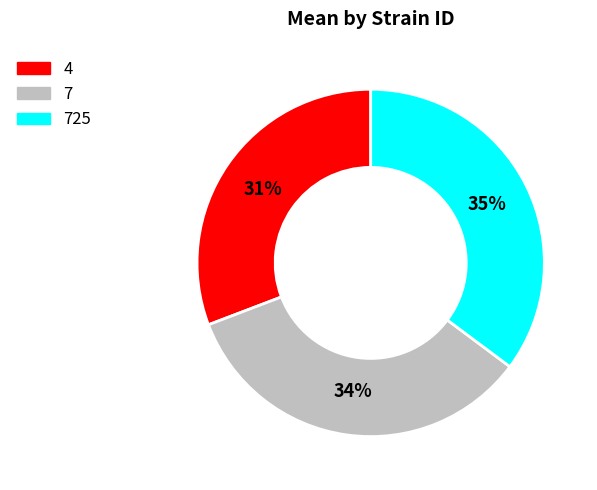

Rank the categories by value from highest to lowest.

725, 7, 4